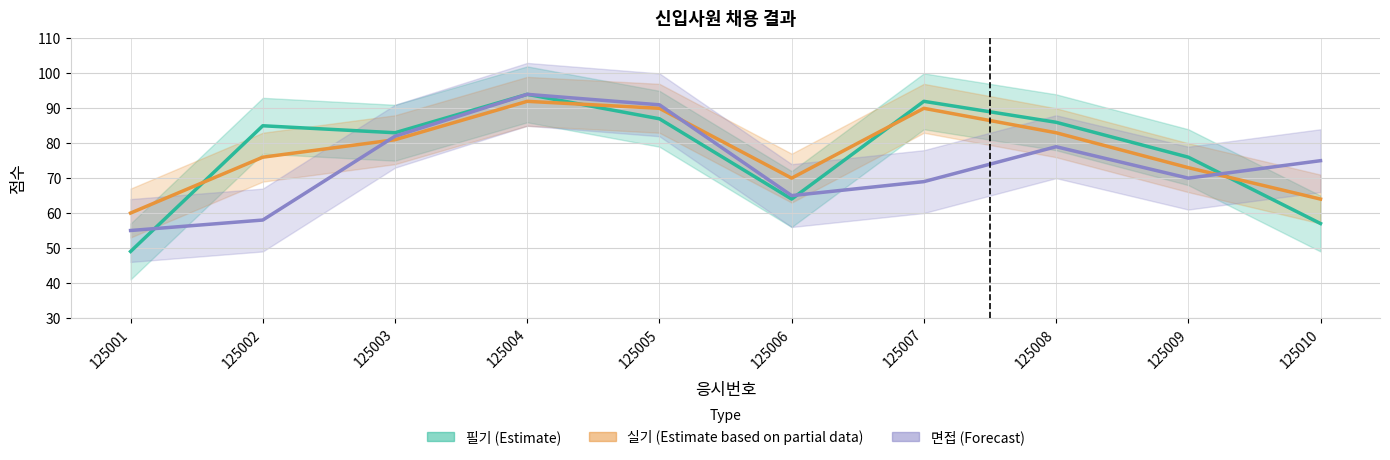

Which has a higher value, 125004 or 125007?

125004